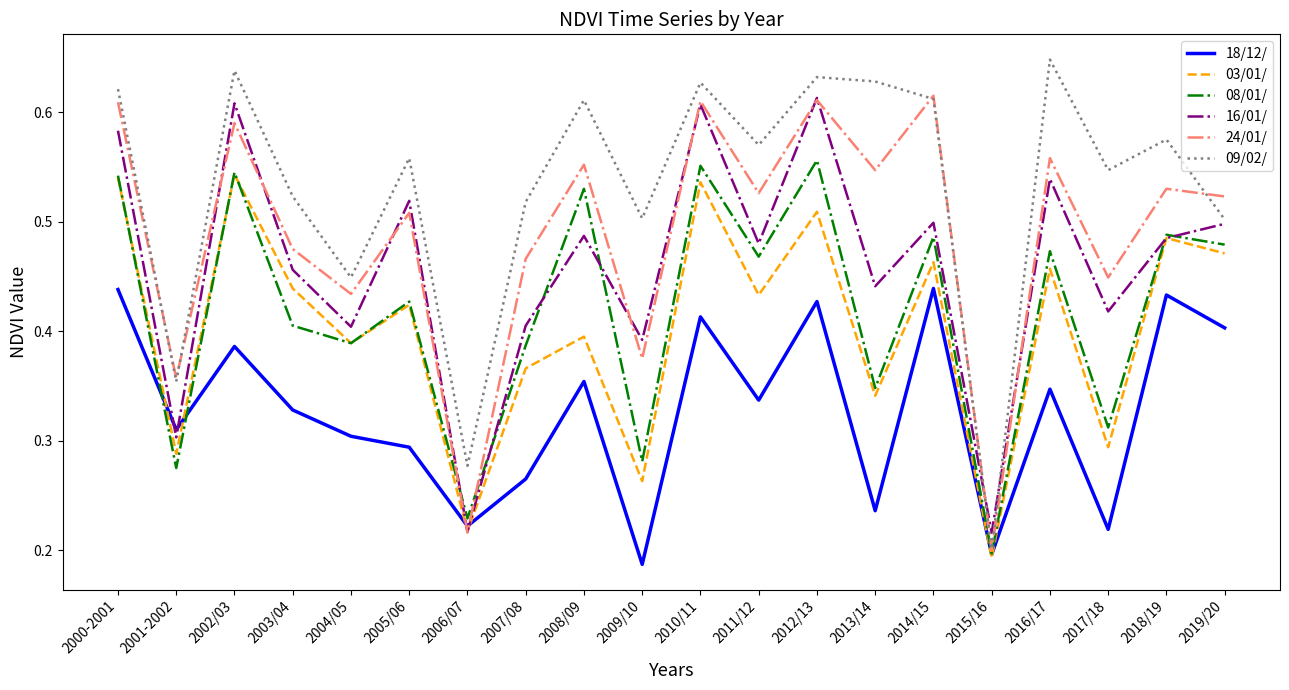

At which label does 03/01/ reach its minimum?

2015/16